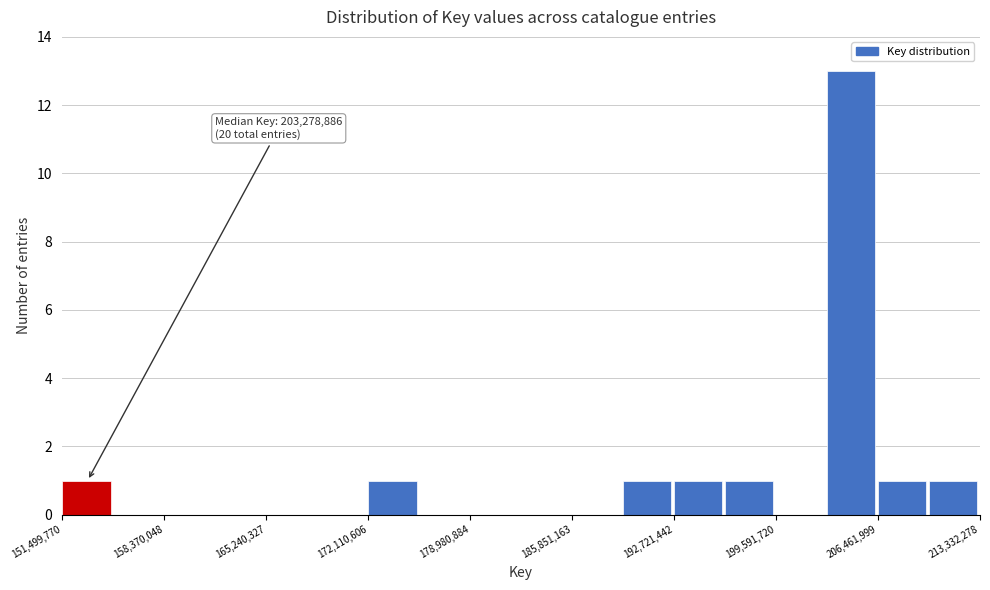

Read against the x-axis, roughly where is the centre of the tallest bar?

205000000